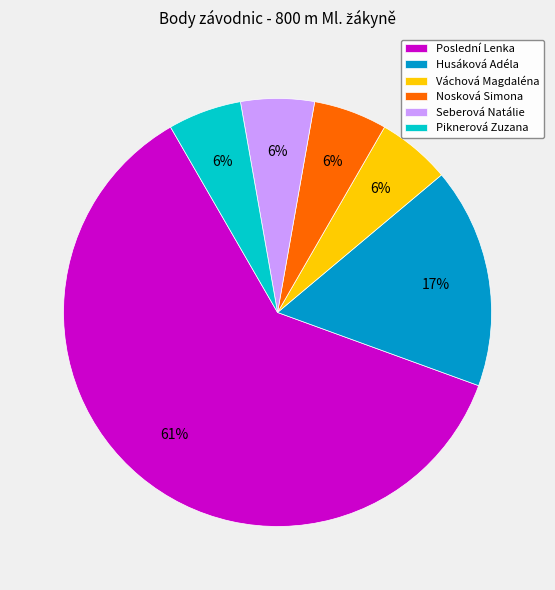

Which has a higher value, Husáková Adéla or Váchová Magdaléna?

Husáková Adéla